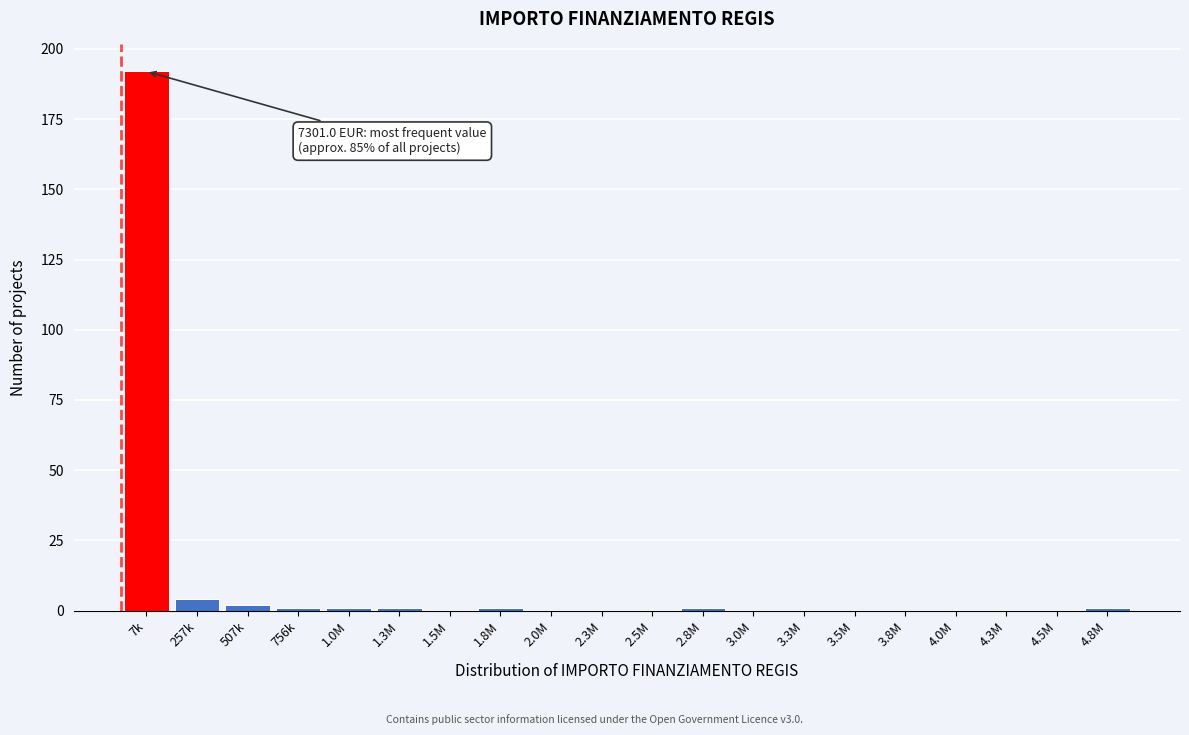

Reading left to right, transcribe all the data shown in this chart.

7k=192	257k=4	507k=2	756k=1	1.0M=1	1.3M=1	1.5M=0	1.8M=1	2.0M=0	2.3M=0	2.5M=0	2.8M=1	3.0M=0	3.3M=0	3.5M=0	3.8M=0	4.0M=0	4.3M=0	4.5M=0	4.8M=1